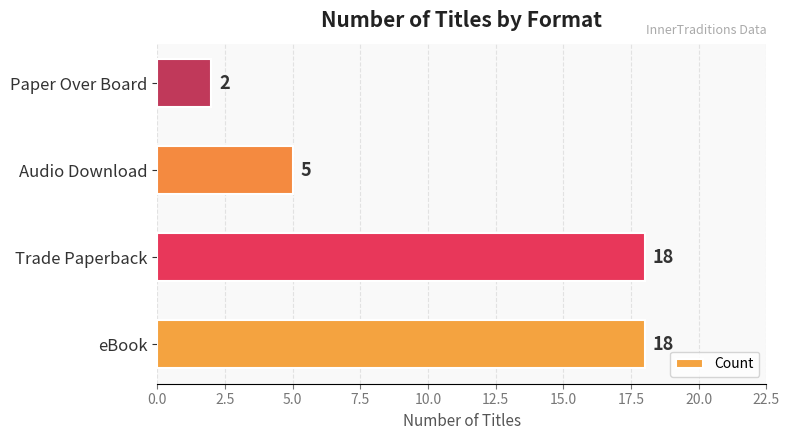

What is the difference between the second highest and second lowest values?

13